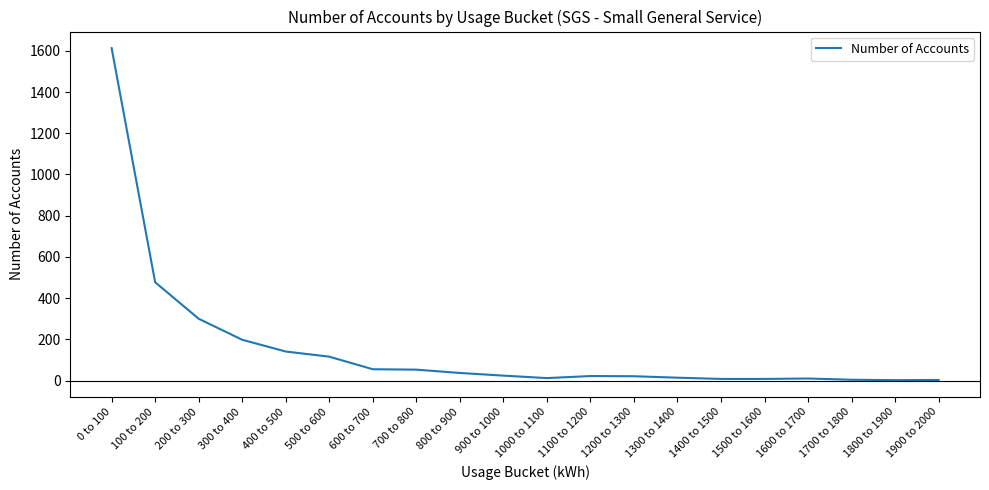

Where is the data nearest to the value 807?

100 to 200